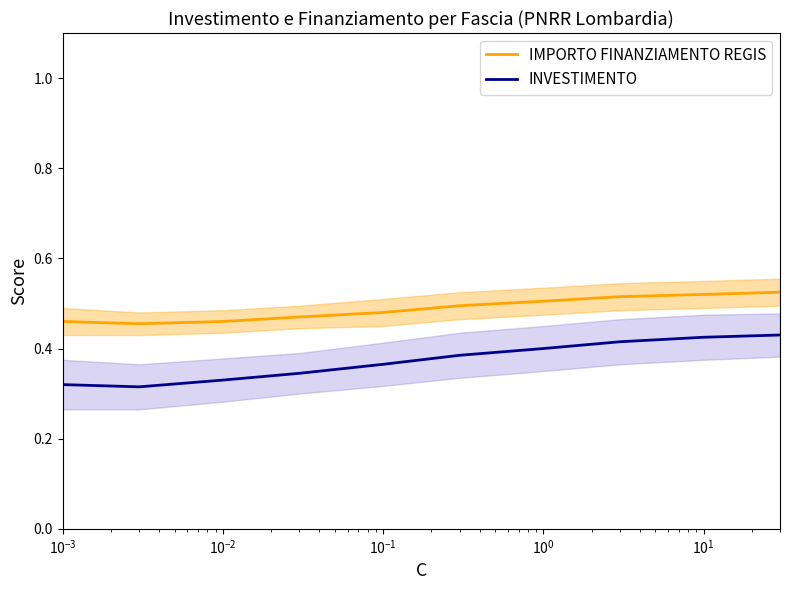

Which series has the largest total across all categories?

IMPORTO FINANZIAMENTO REGIS